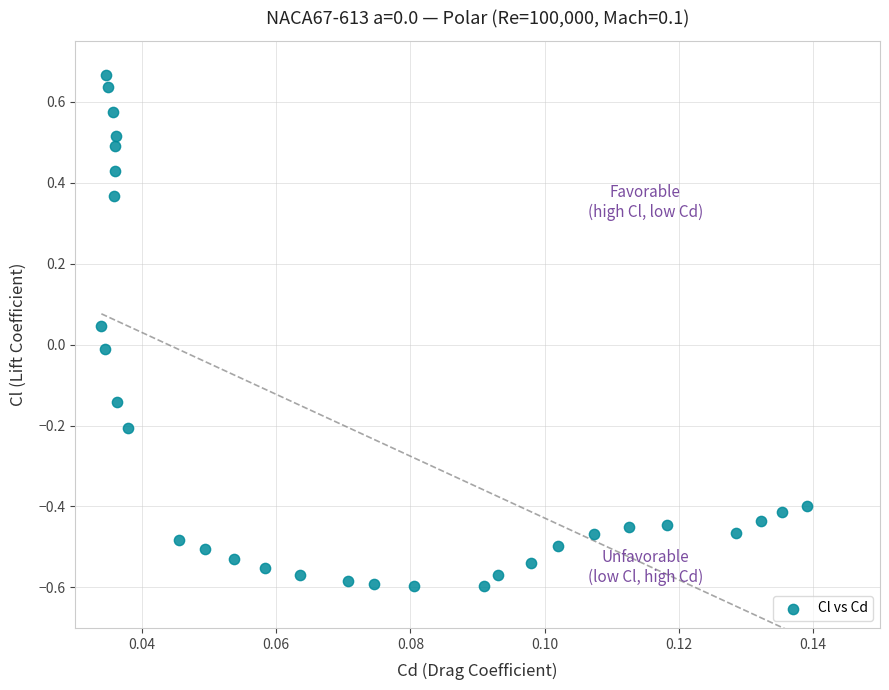

What is the range of Y values (max minus min)?

1.3